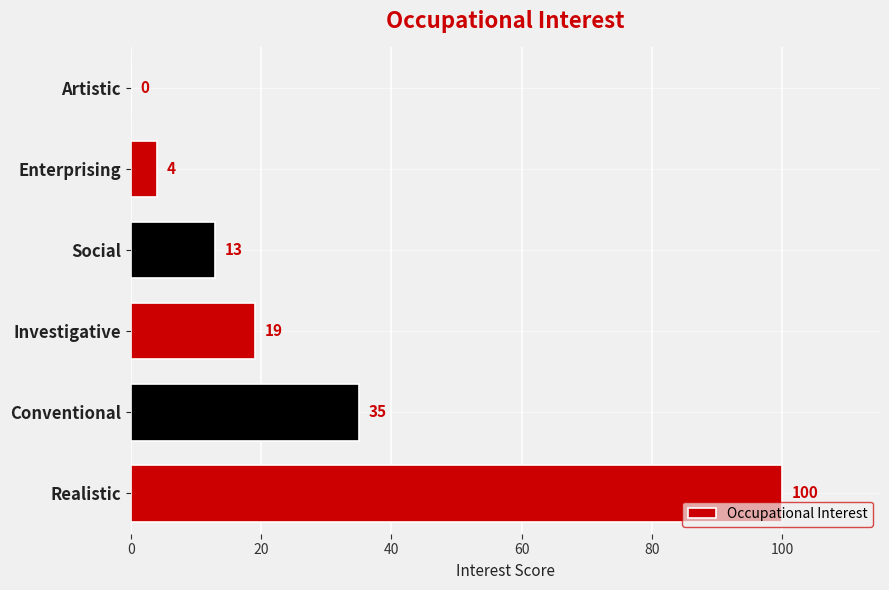

How many data points does each series have?

6